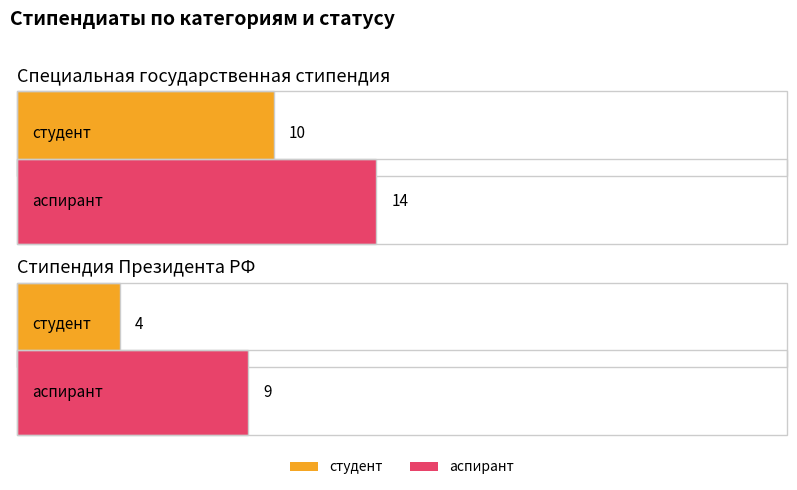

What is the maximum value shown in the chart?

14